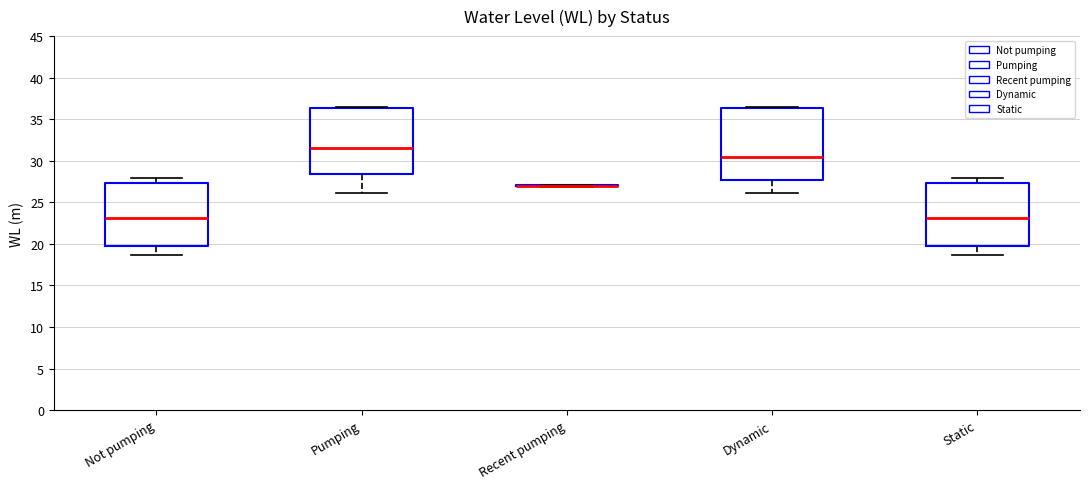

Reading left to right, read every box against the y-axis: the position of its median line, the range the box covers, and the ends of its whiskers. The values are not printed on the chart, so give them approximately, as read against the axis.

Not pumping: median 23.0, box 19.5 to 27.5, whiskers 18.5 to 28.0
Pumping: median 31.5, box 28.5 to 36.5, whiskers 26.0 to 36.5 (just above the box's upper edge)
Recent pumping: box collapsed to a line at 27.0, whiskers 27.0 to 27.0
Dynamic: median 30.5, box 27.5 to 36.5, whiskers 26.0 to 36.5 (just above the box's upper edge)
Static: median 23.0, box 19.5 to 27.5, whiskers 18.5 to 28.0